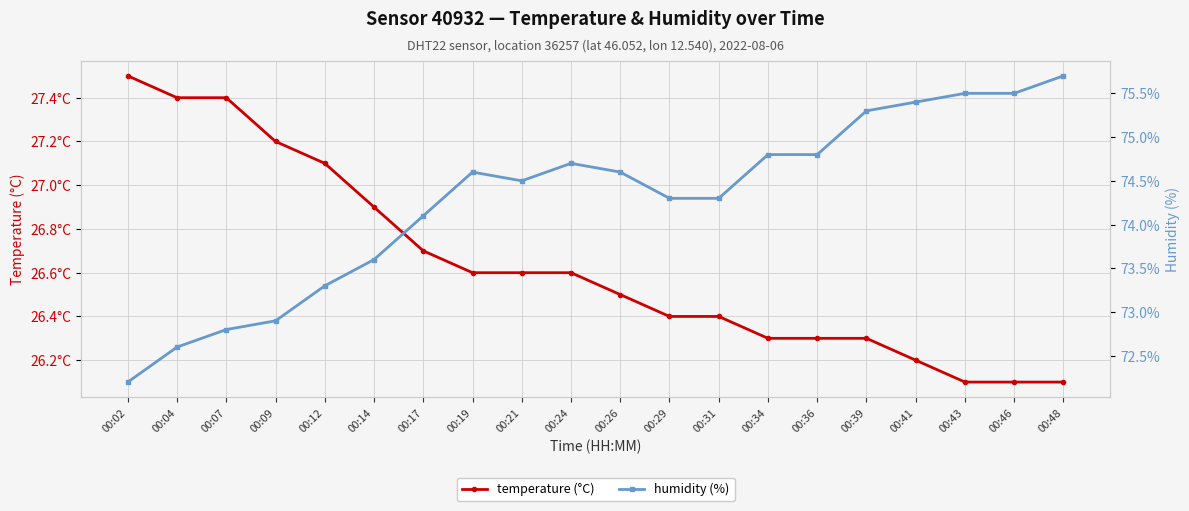

How many values in the humidity series are below 74?

6